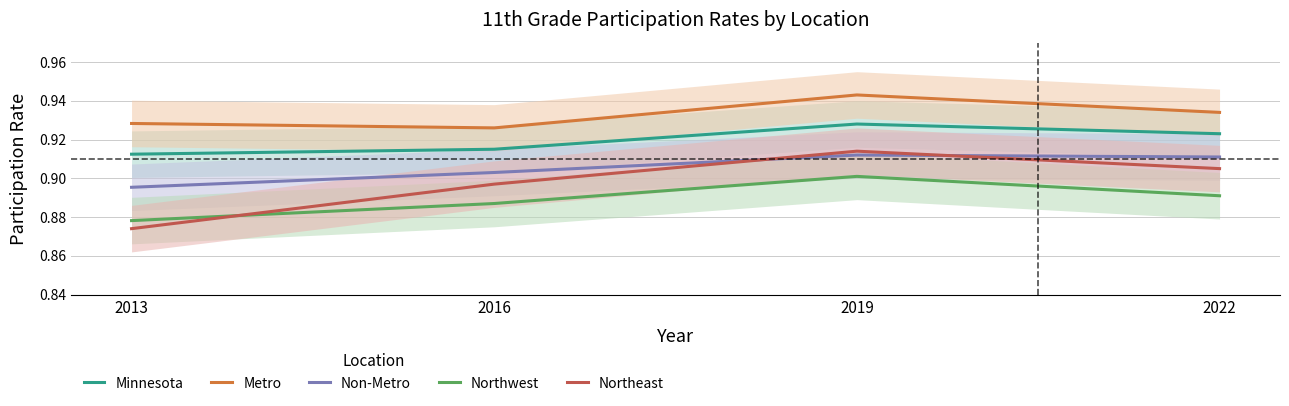

The Metro series shows 1.6 at 2019. True or false?

False